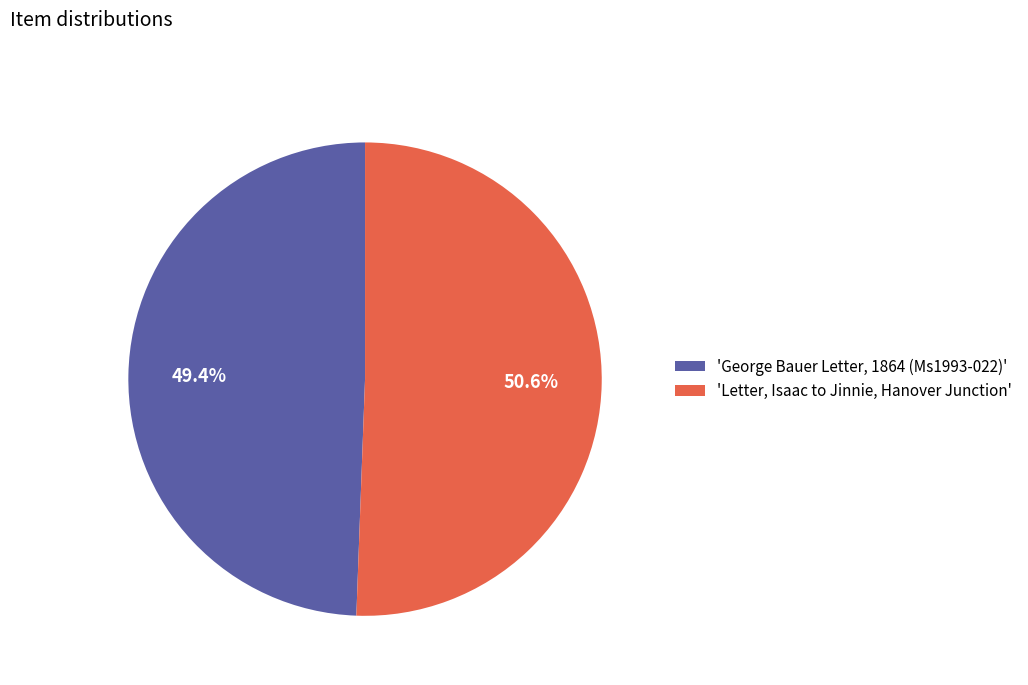

How many segments does this pie chart have?

2